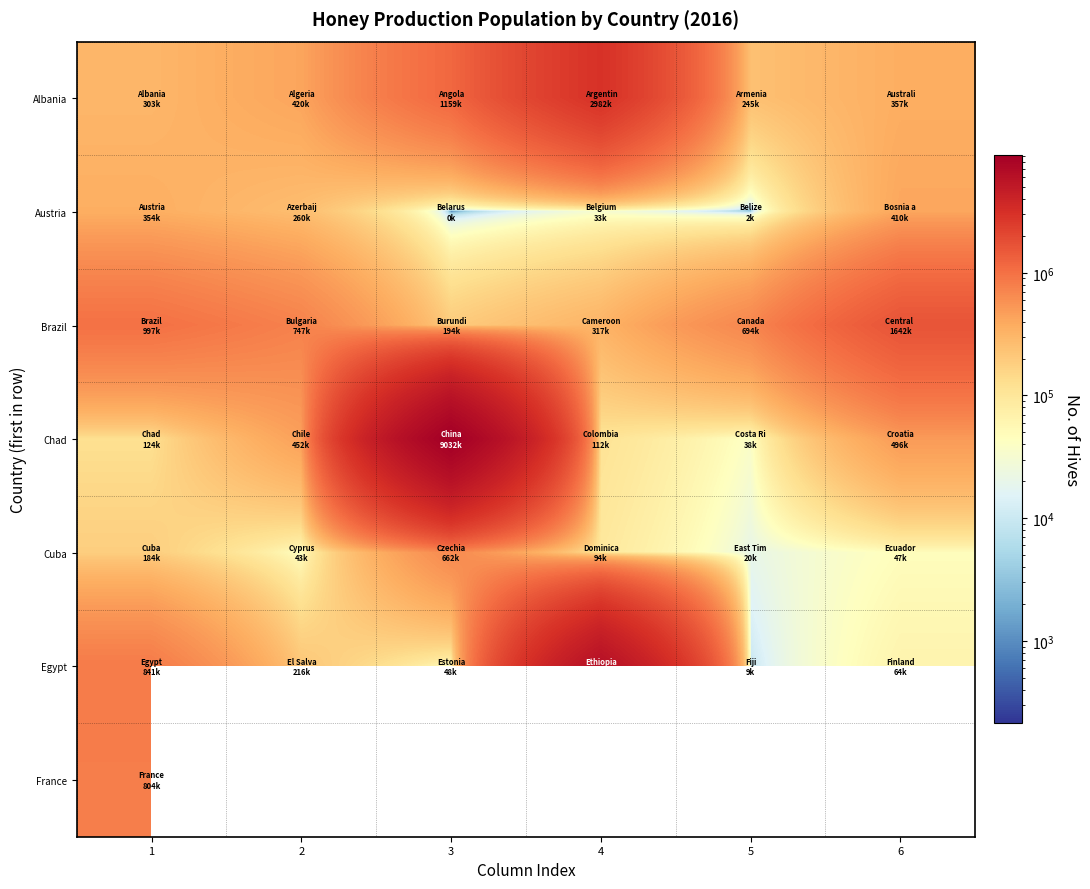

Is it true that Chad equals 197864.6 at 4?

False